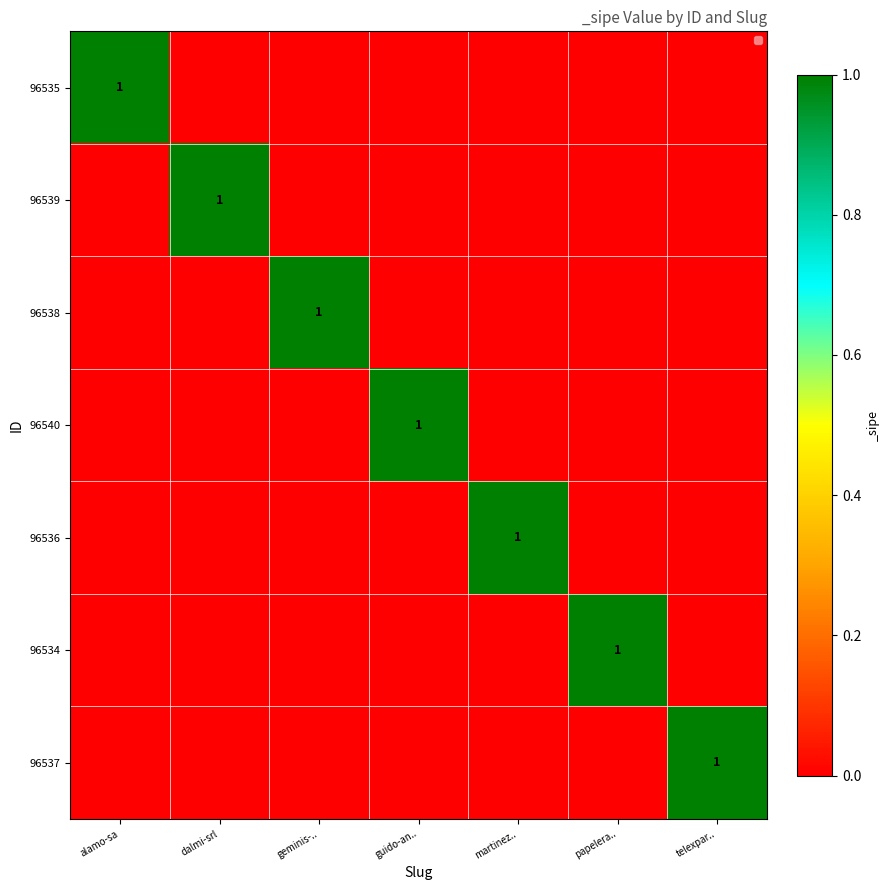

Count the number of categories in the chart.

7